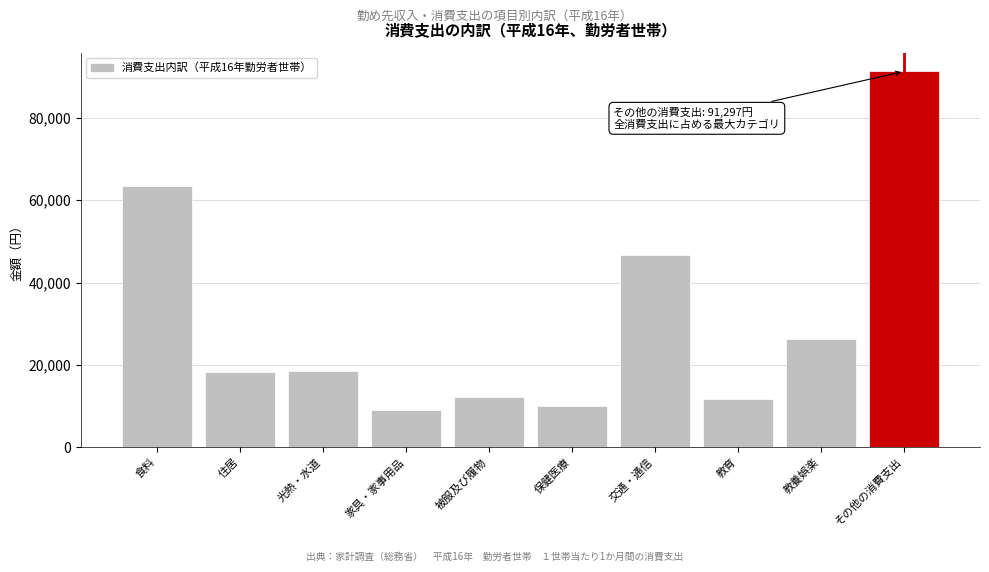

What is the smallest value displayed?

8947